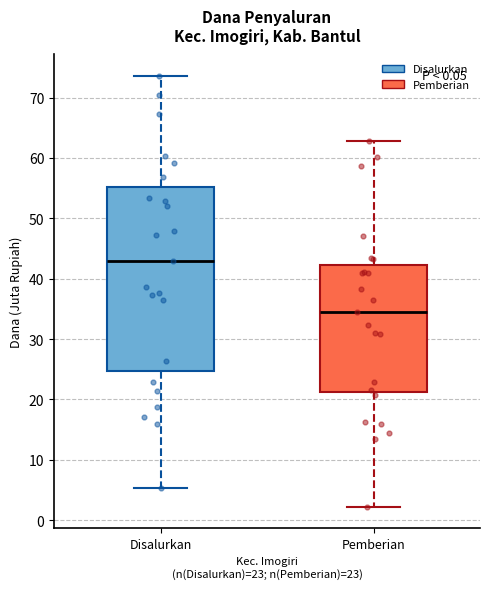

Which box's median line is the lowest?

Pemberian